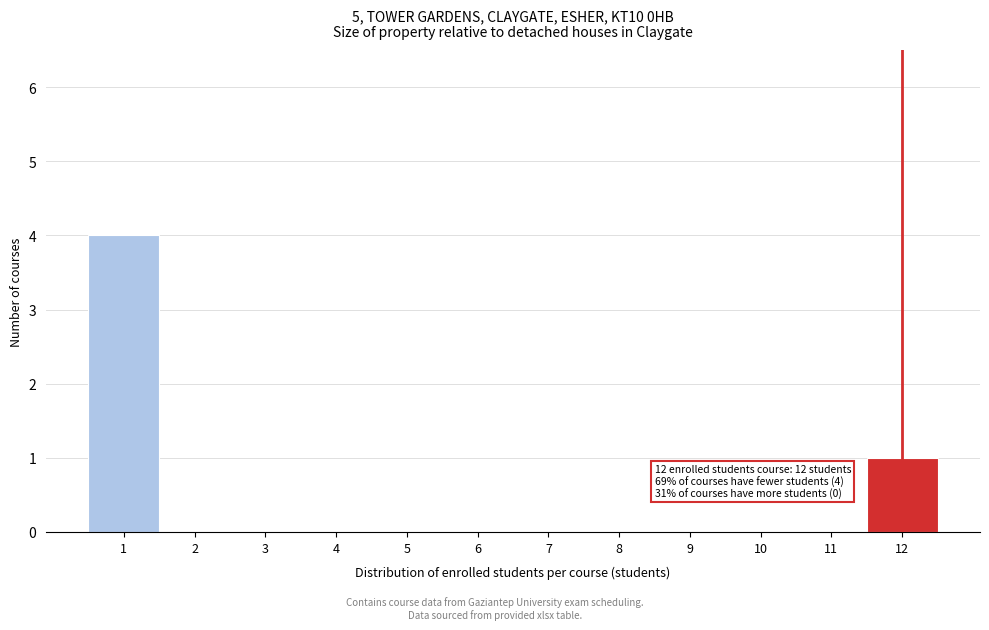

Which range on the x-axis has the tallest bar?

0.5 to 1.5